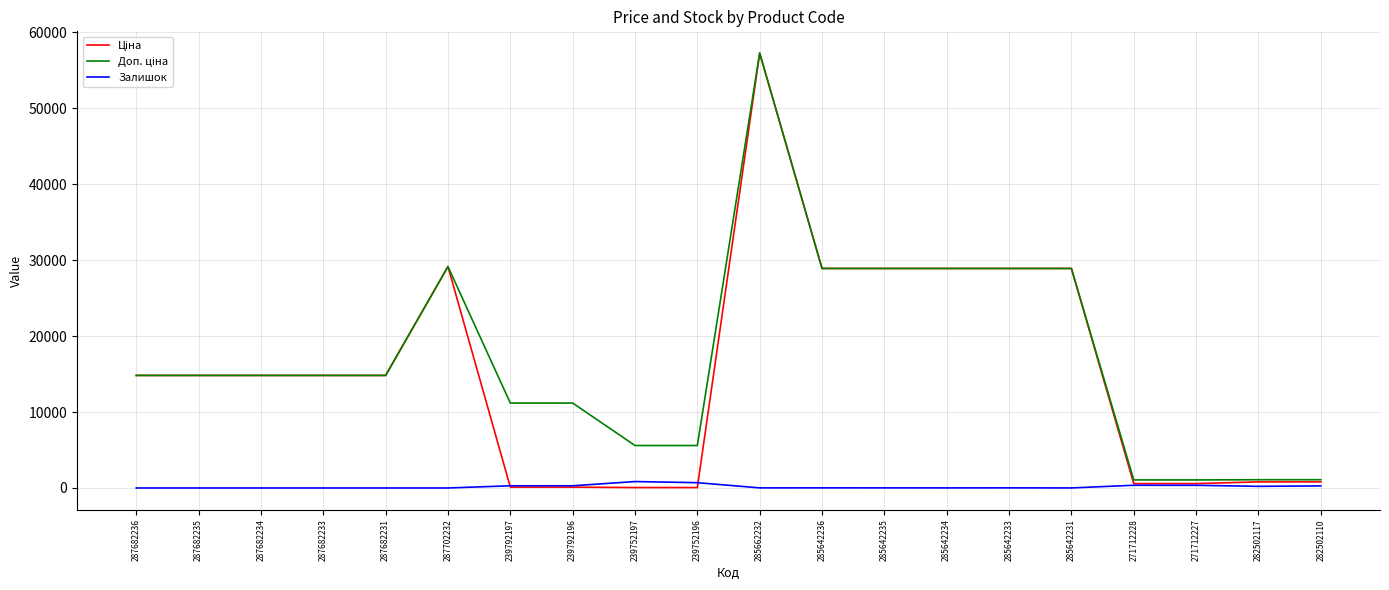

What is the spread (max minus min) of values at 287682233?

14817.6